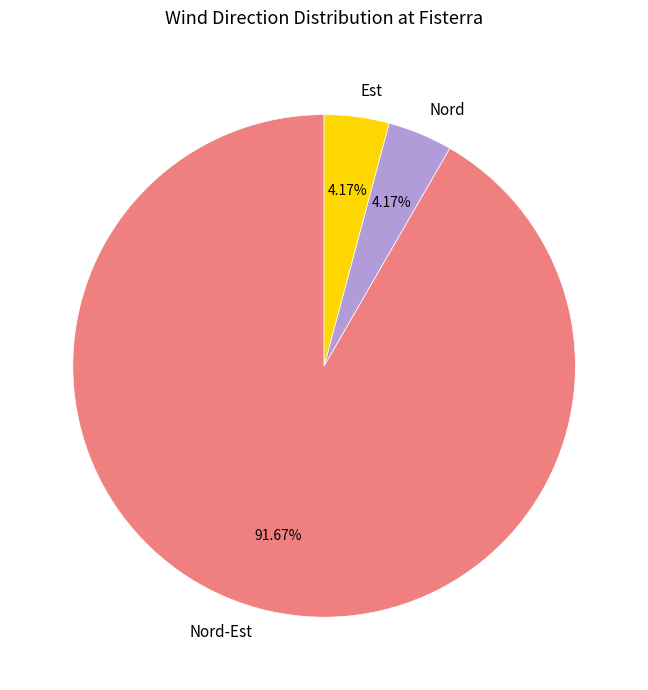

Does any single category account for the majority?

Yes